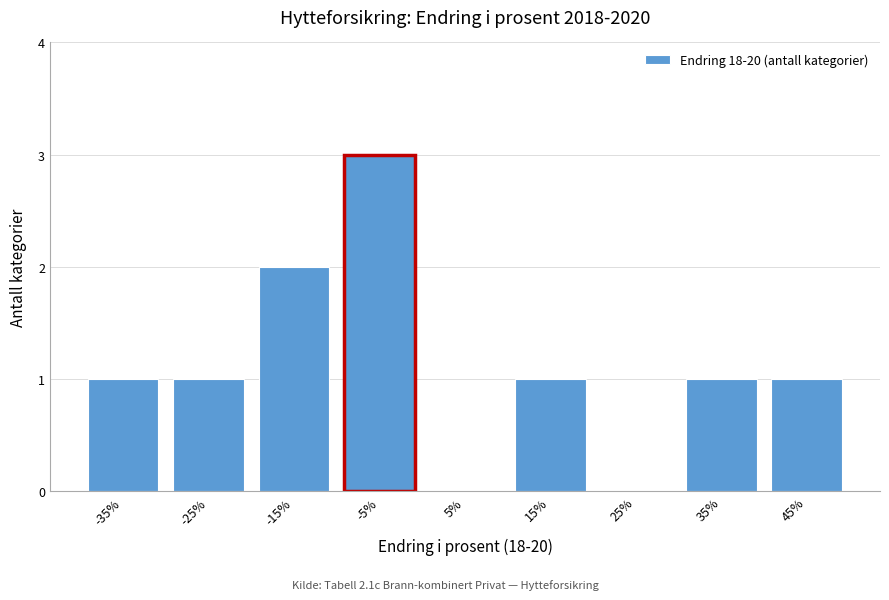

Reading left to right, transcribe all the data shown in this chart.

-35%=1	-25%=1	-15%=2	-5%=3	5%=0	15%=1	25%=0	35%=1	45%=1